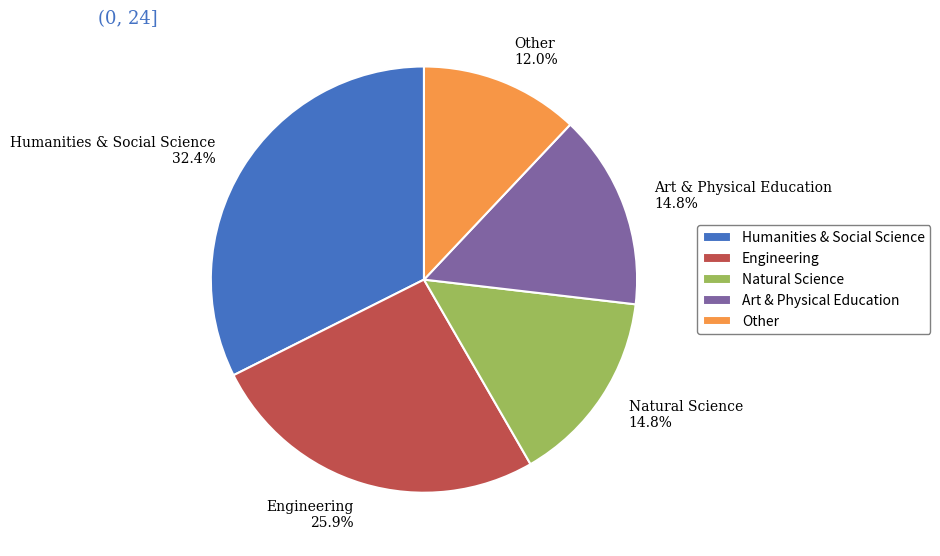

To the nearest percent, what portion does Humanities & Social Science represent?

32%